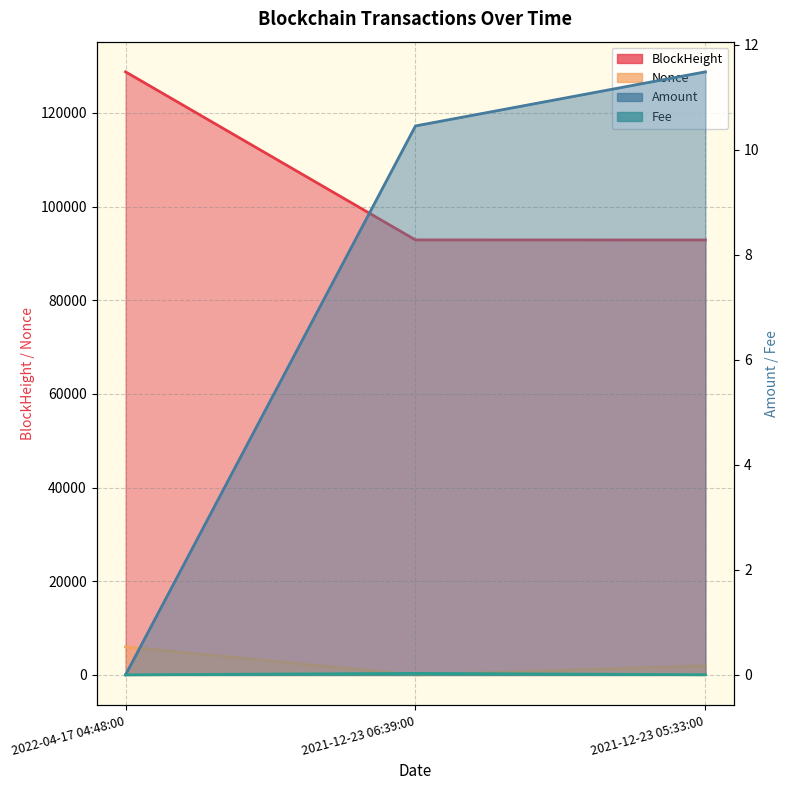

What is the label of the 1st point from the left?

2022-04-17 04:48:00